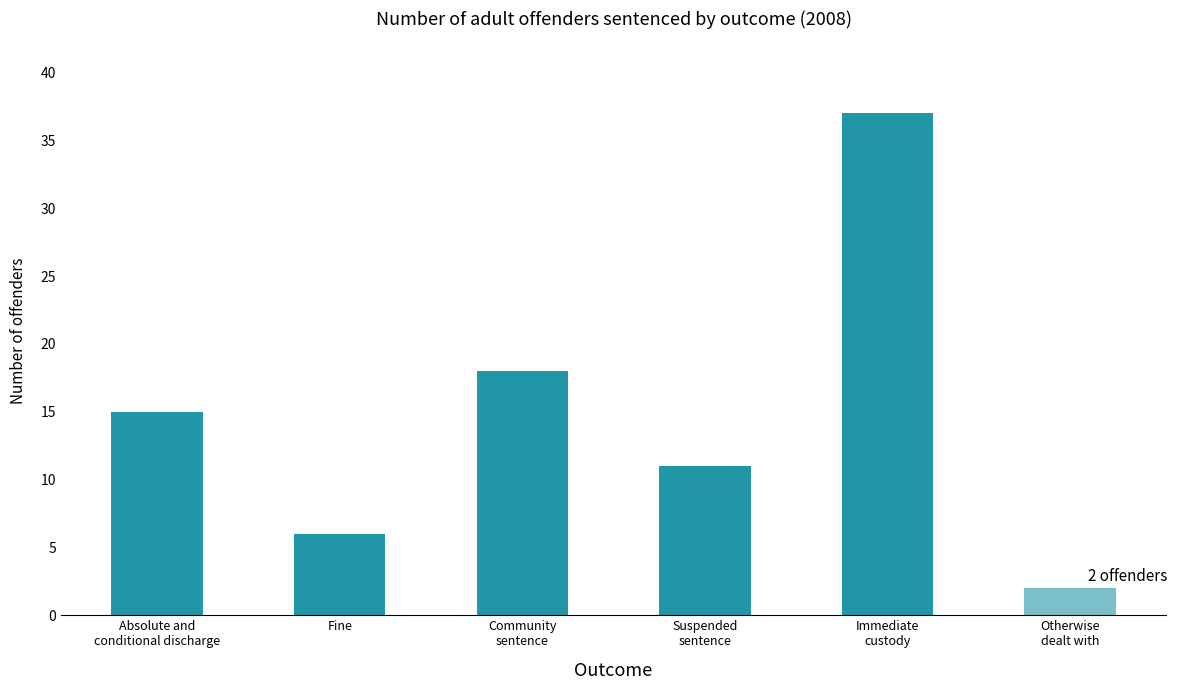

How many bars are there in total?

6